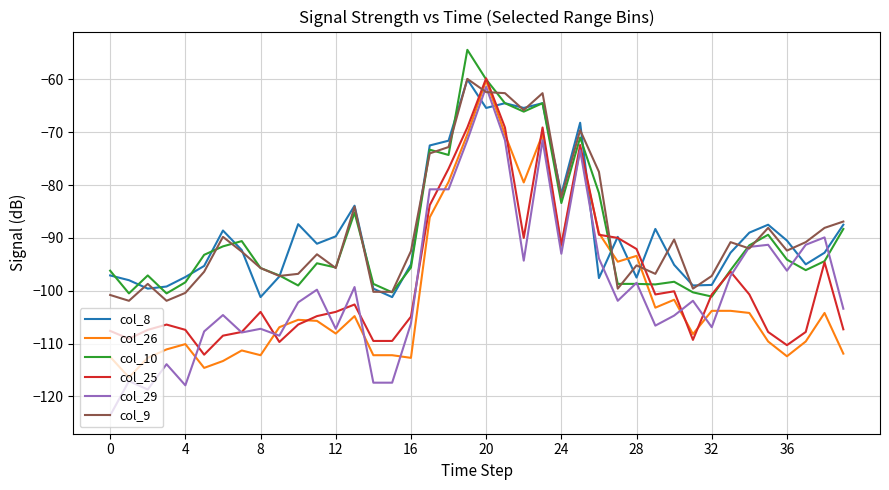

Which series has the widest spread of values?

col_29